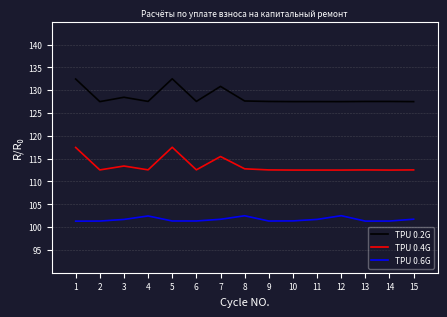

True or false: col_3 (начислено) has a value of 1.4 at 9.

False